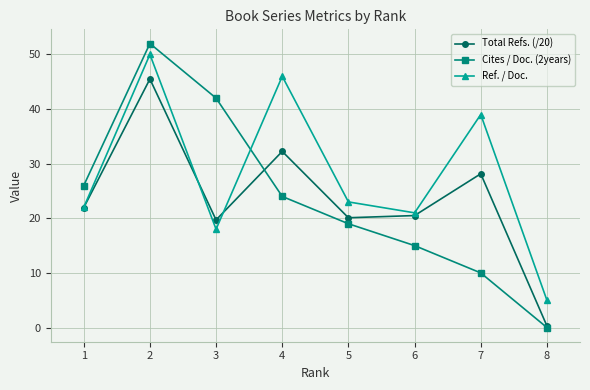

True or false: Cites / Doc. (2years) has a value of 10.0 at 7.

True